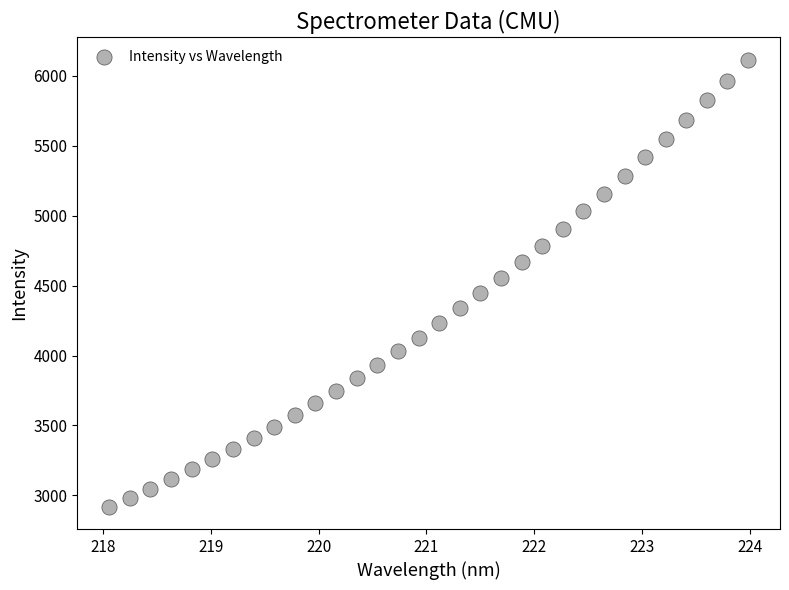

What is the range of X values (max minus min)?

5.9